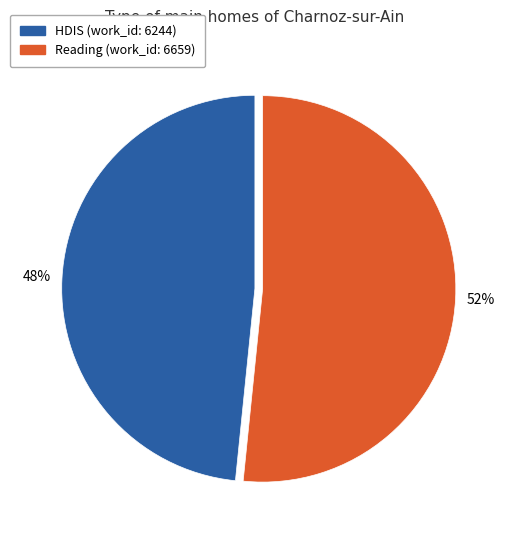

Between HDIS (work_id: 6244) and Reading (work_id: 6659), which is larger?

Reading (work_id: 6659)